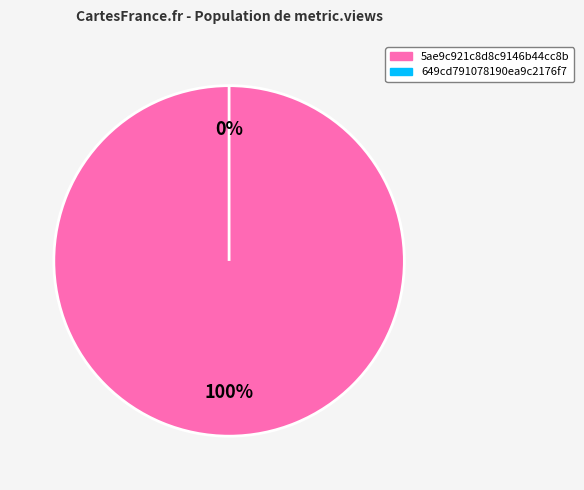

Does 649cd791078190ea9c2176f7 account for over 50% of the chart?

No